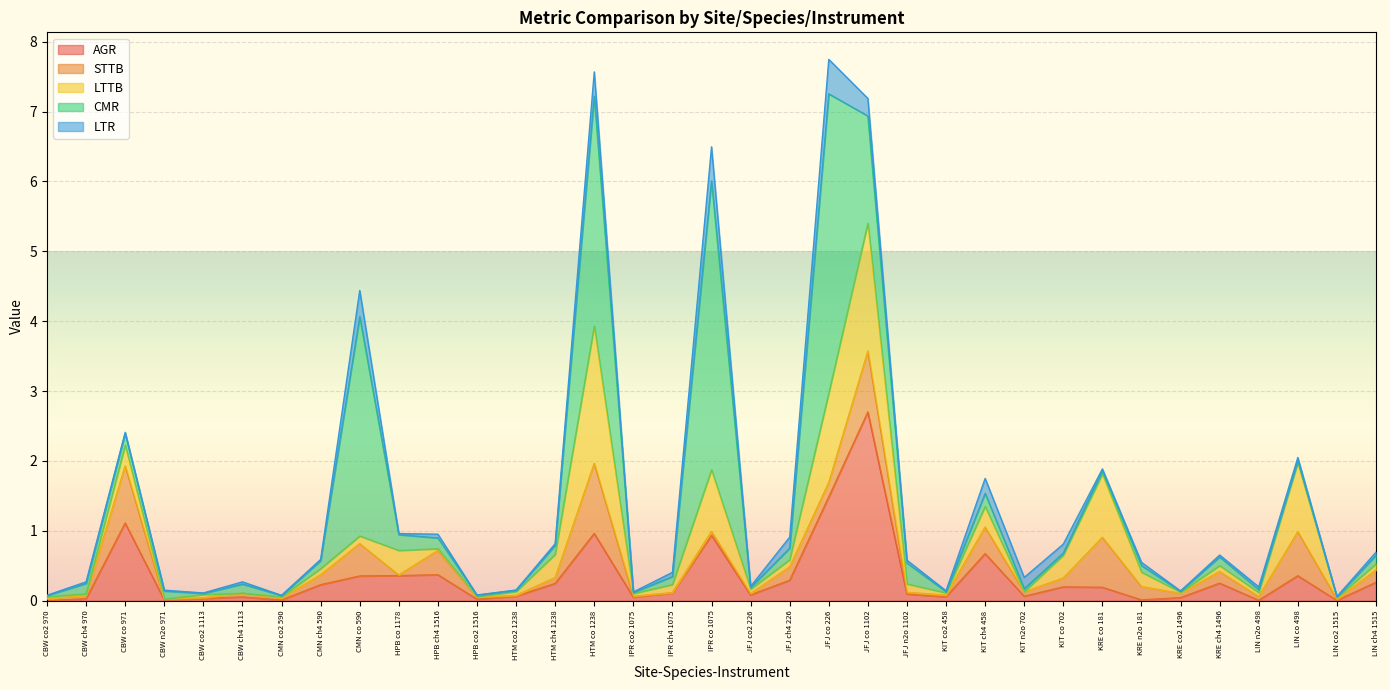

Rank the series at JFJ n2o 1102 from highest to lowest value.

CMR, LTTB, AGR, LTR, STTB